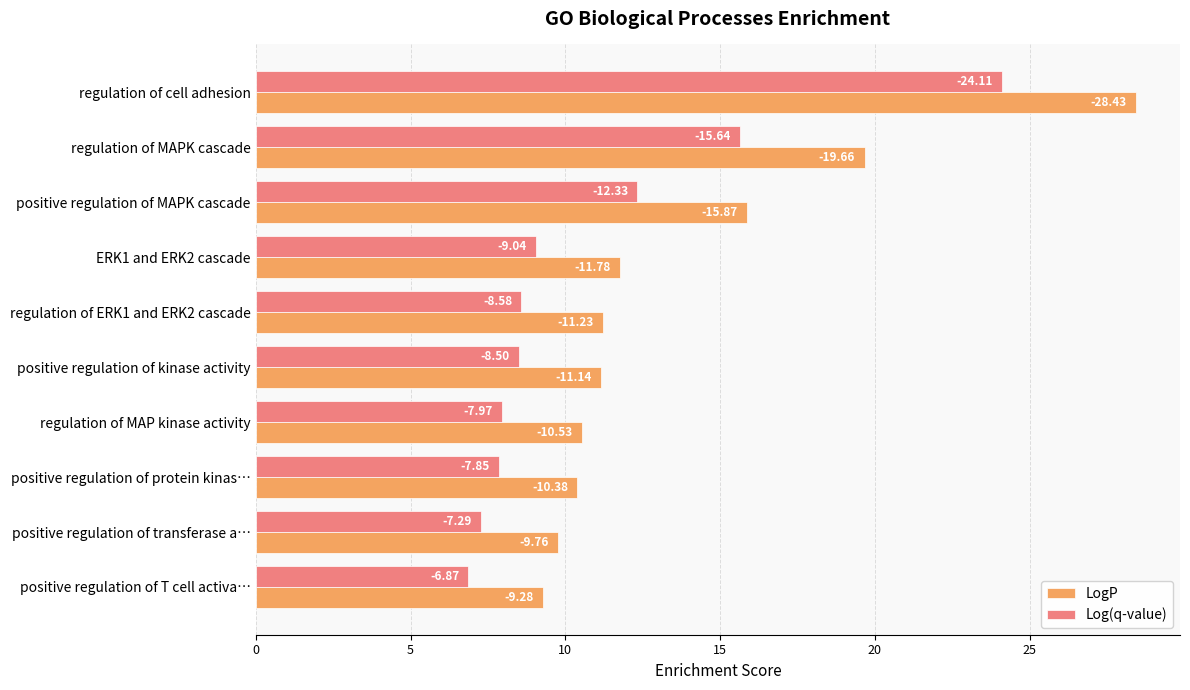

What are all the series names shown in the legend?

LogP, Log(q-value)